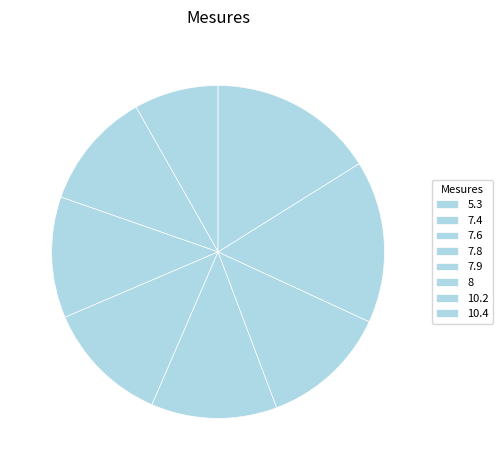

Does 5.3 represent more than half of the total?

No